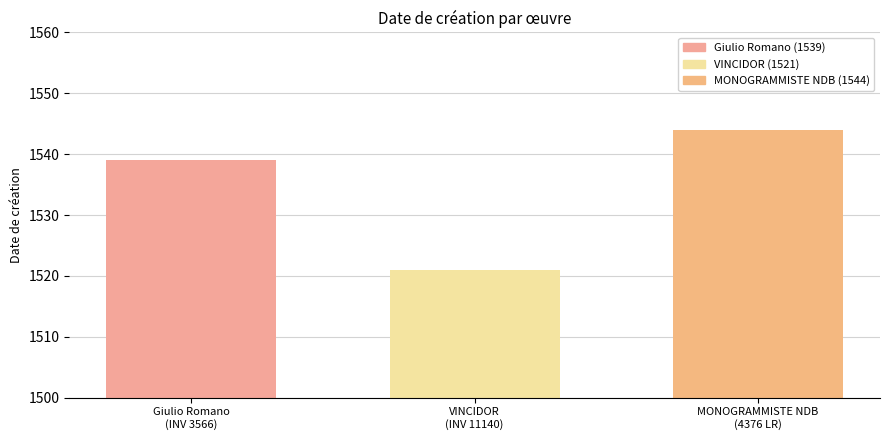

Rank the categories by value from highest to lowest.

MONOGRAMMISTE NDB
(4376 LR), Giulio Romano
(INV 3566), VINCIDOR
(INV 11140)